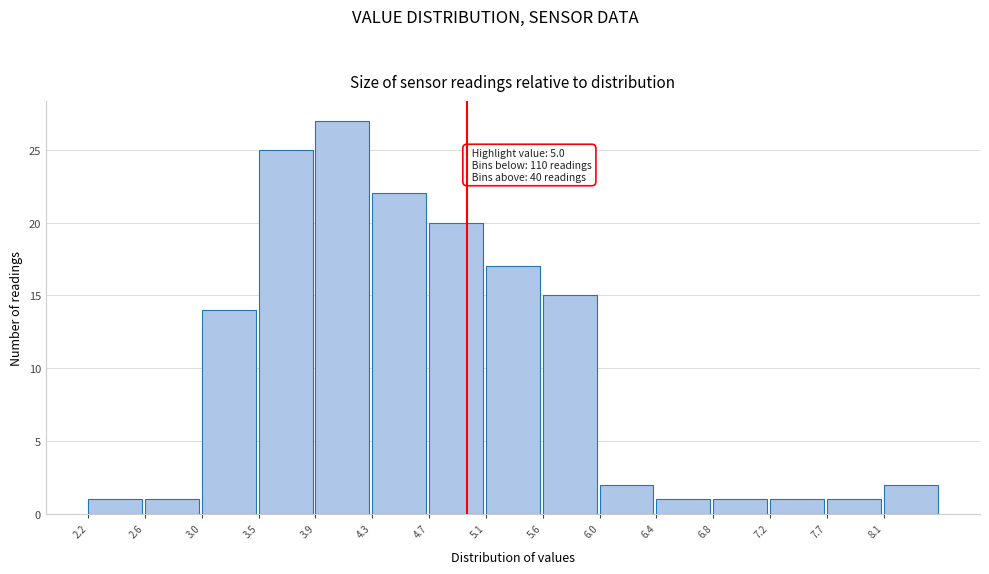

Over which range of the x-axis is the bar tallest?

3.88 to 4.30